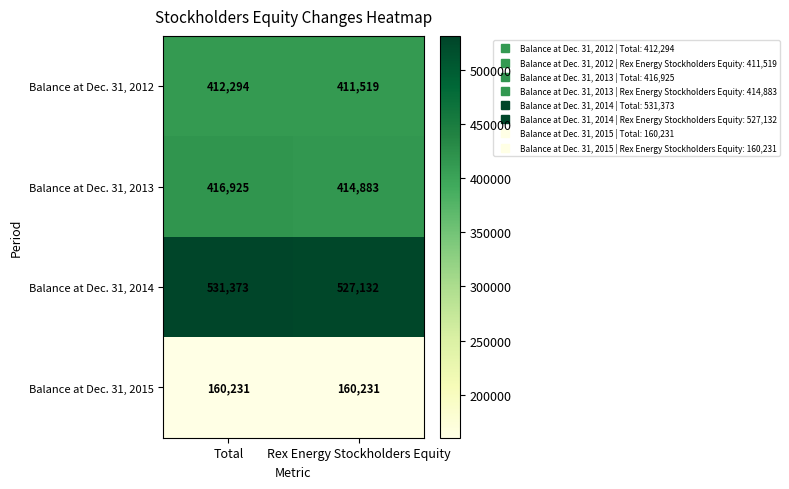

What is the difference between the highest and lowest values at Total?

371142